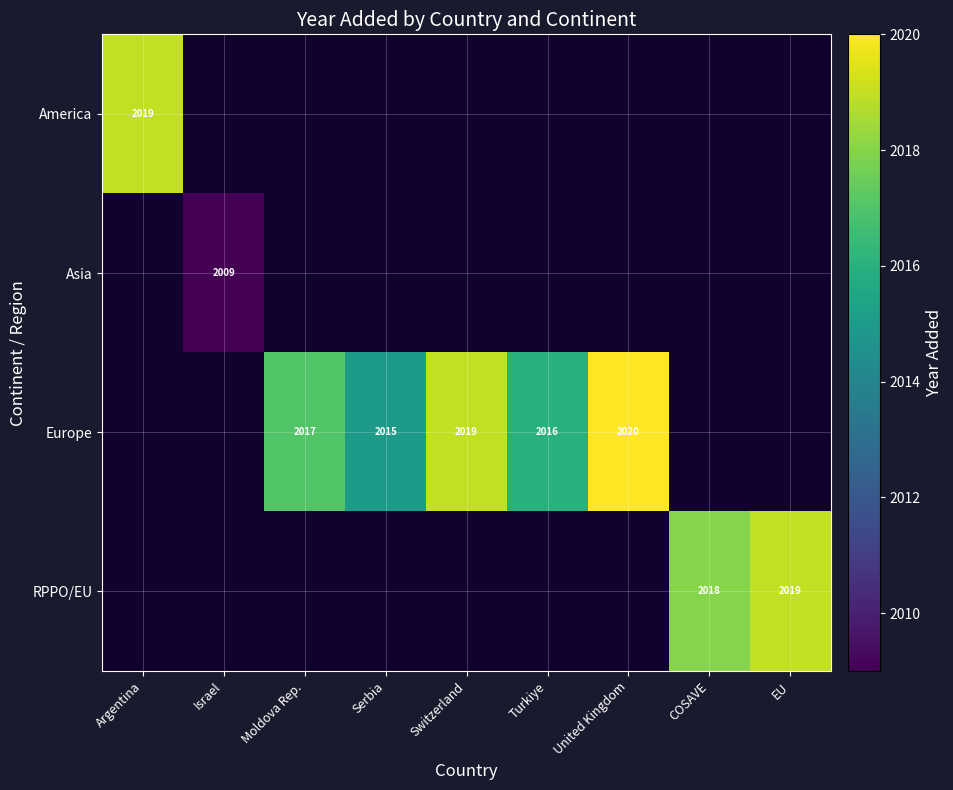

Is it true that Europe equals 2854 at Switzerland?

False